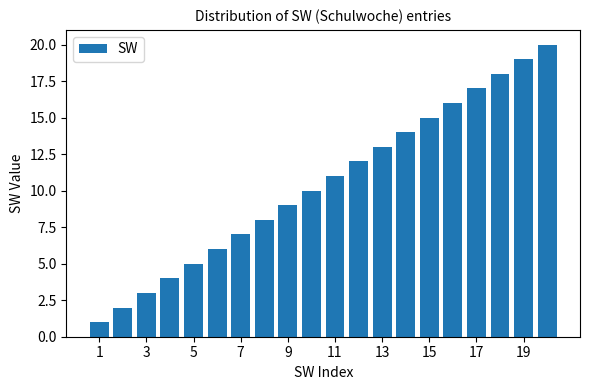

What is the difference between the maximum and minimum values?

19